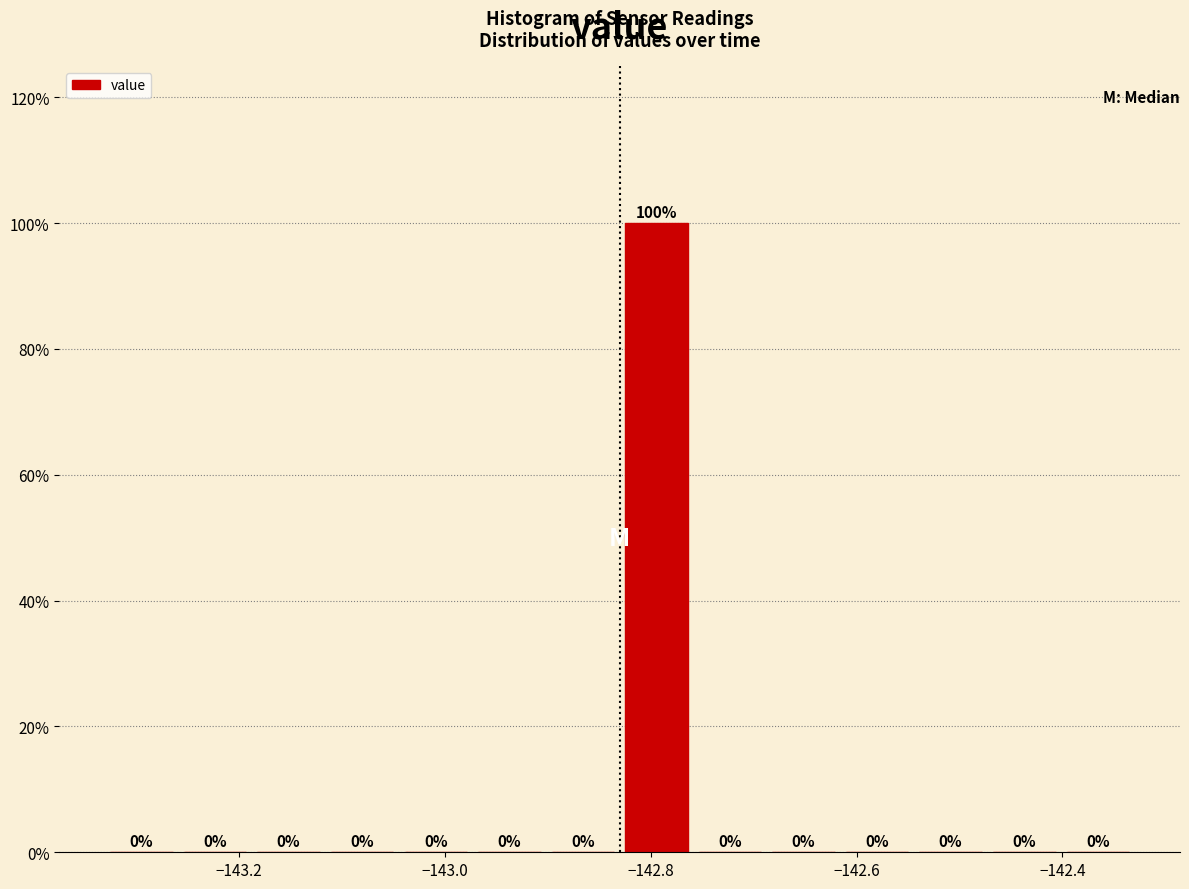

Around what value on the x-axis is the tallest bar? Give the approximate position of its centre, as read against the axis.

-142.80